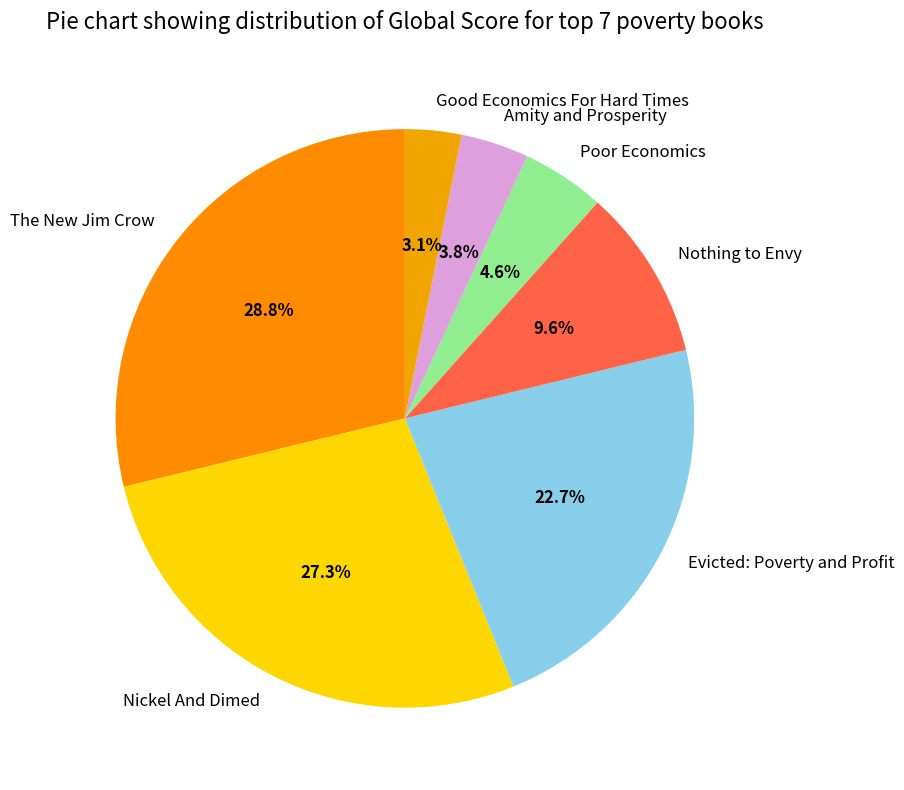

Rank the categories by value from highest to lowest.

The New Jim Crow, Nickel And Dimed, Evicted: Poverty and Profit, Nothing to Envy, Poor Economics, Amity and Prosperity, Good Economics For Hard Times